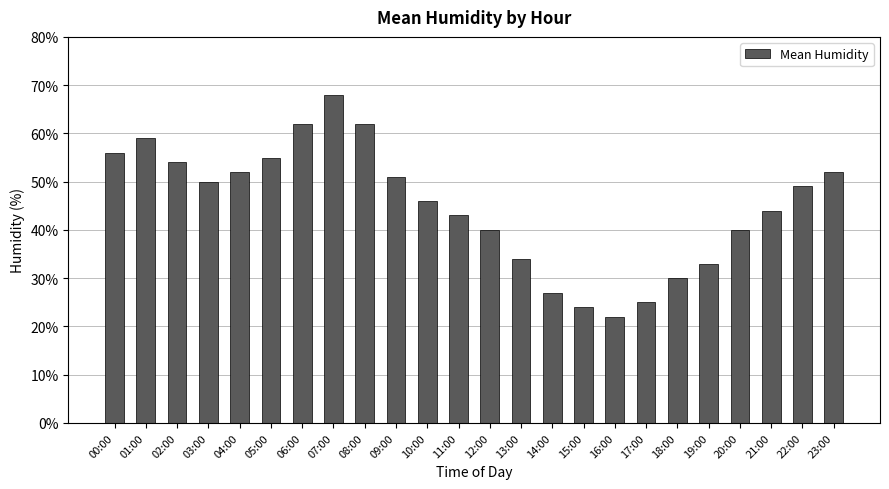

Between 06:00 and 22:00, which is larger?

06:00